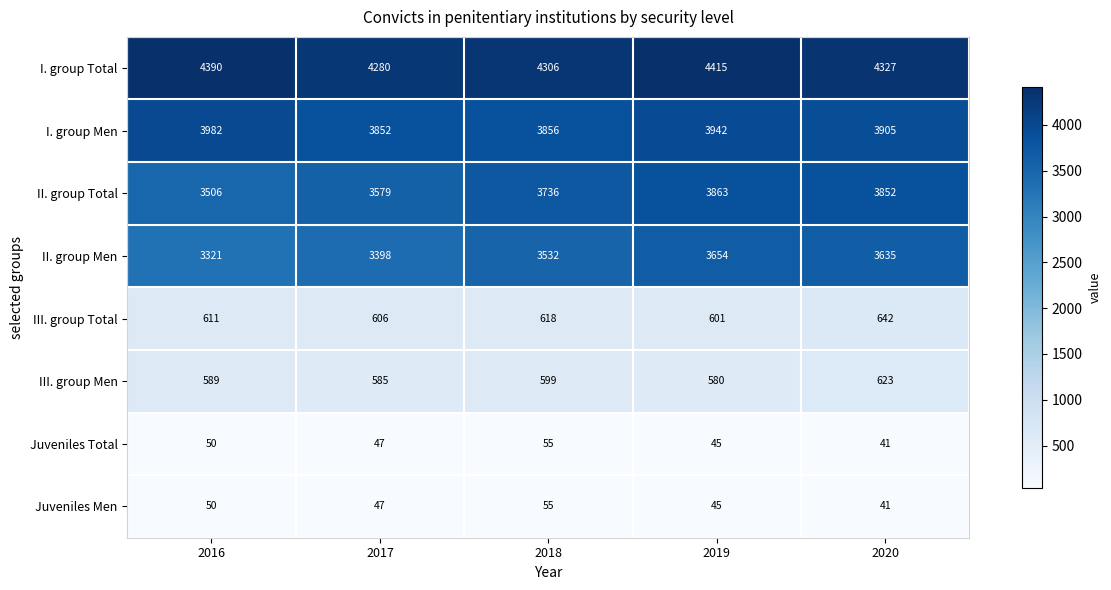

Where is III. group Men nearest to the value 601?

2018